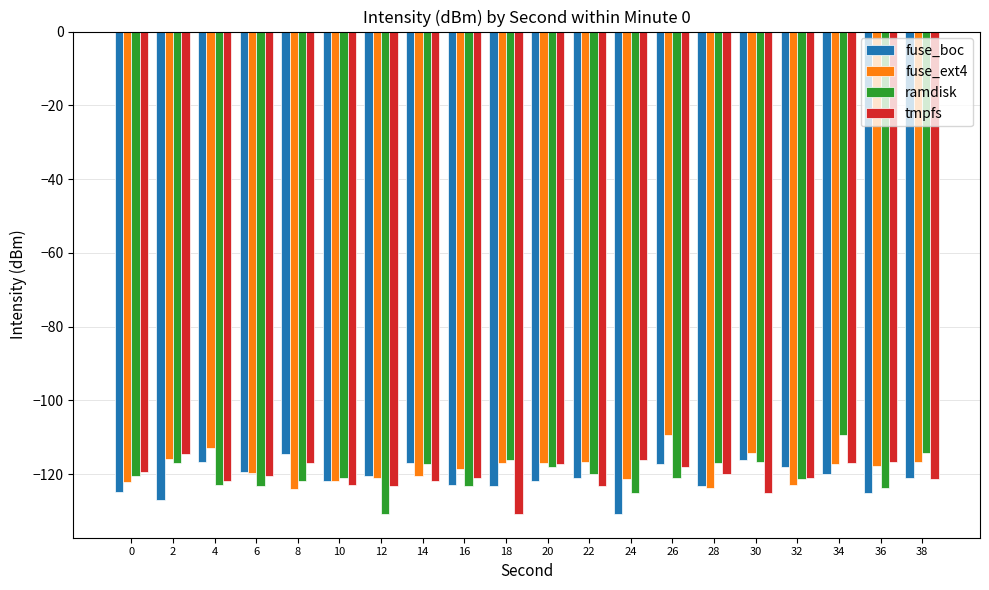

Is the value of tmpfs at 30 greater than the value of fuse_boc at 12?

No